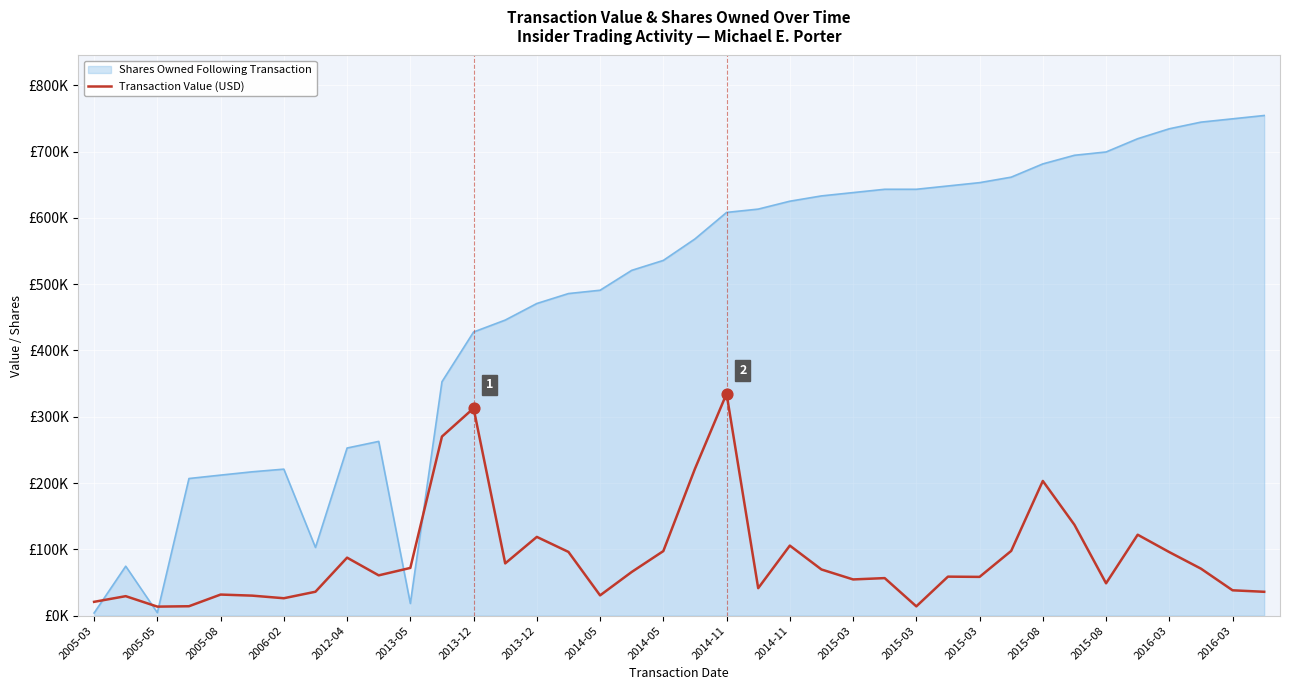

What are all the series names shown in the legend?

Shares Owned Following Transaction, Transaction Value (USD)